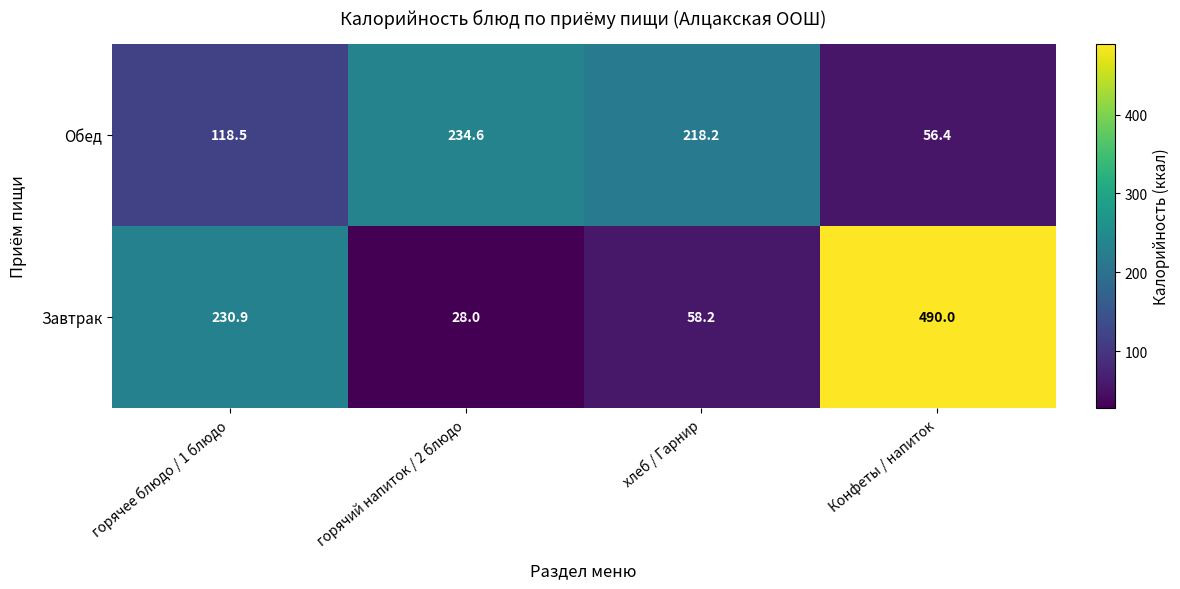

What is the difference between the second highest and minimum values in the Завтрак series?

202.9